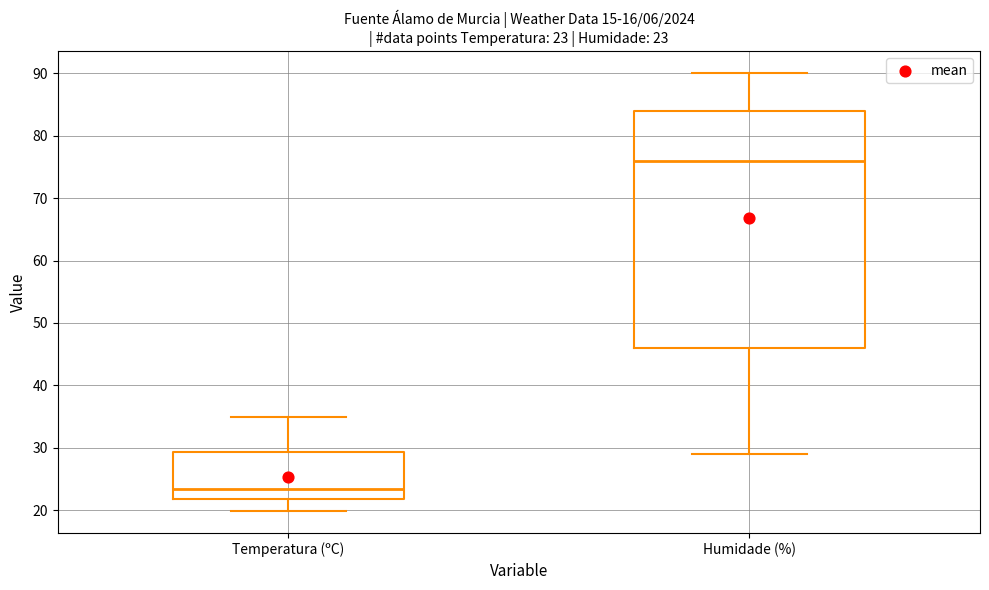

Comparing the boxes themselves (not the whiskers), which one is the tallest?

Humidade (%)